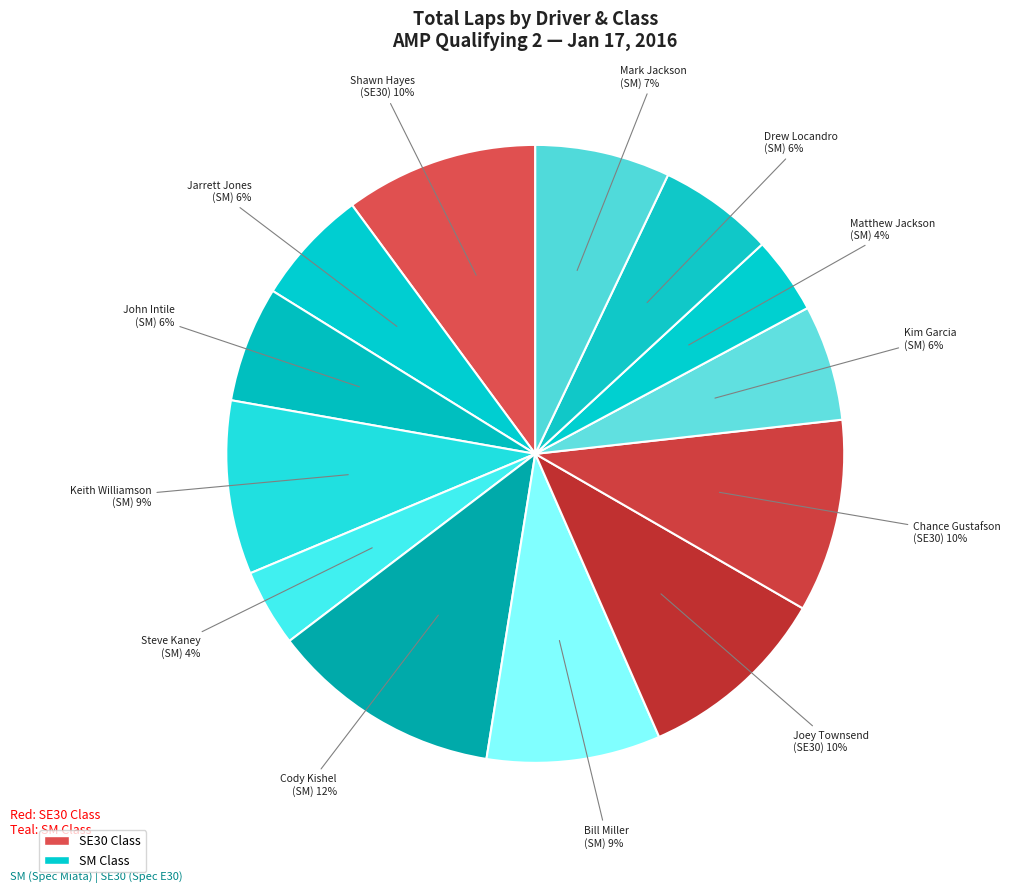

How many segments does this pie chart have?

13